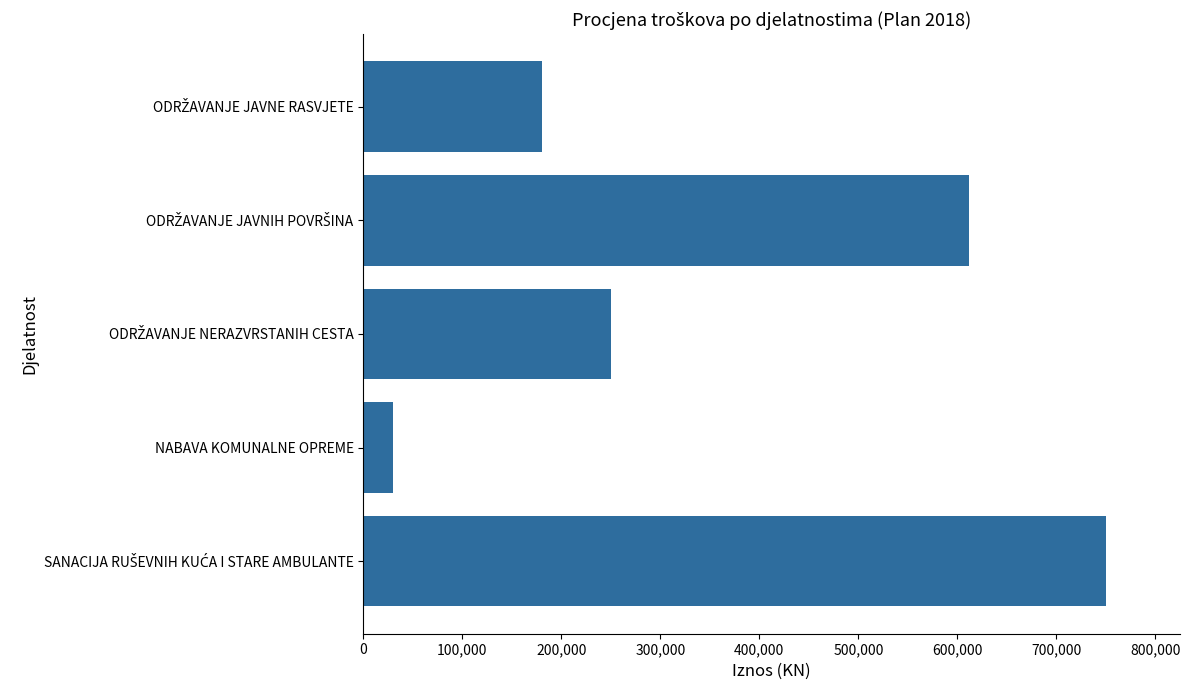

What is the approximate value at NABAVA KOMUNALNE OPREME, to the nearest 50?

30000